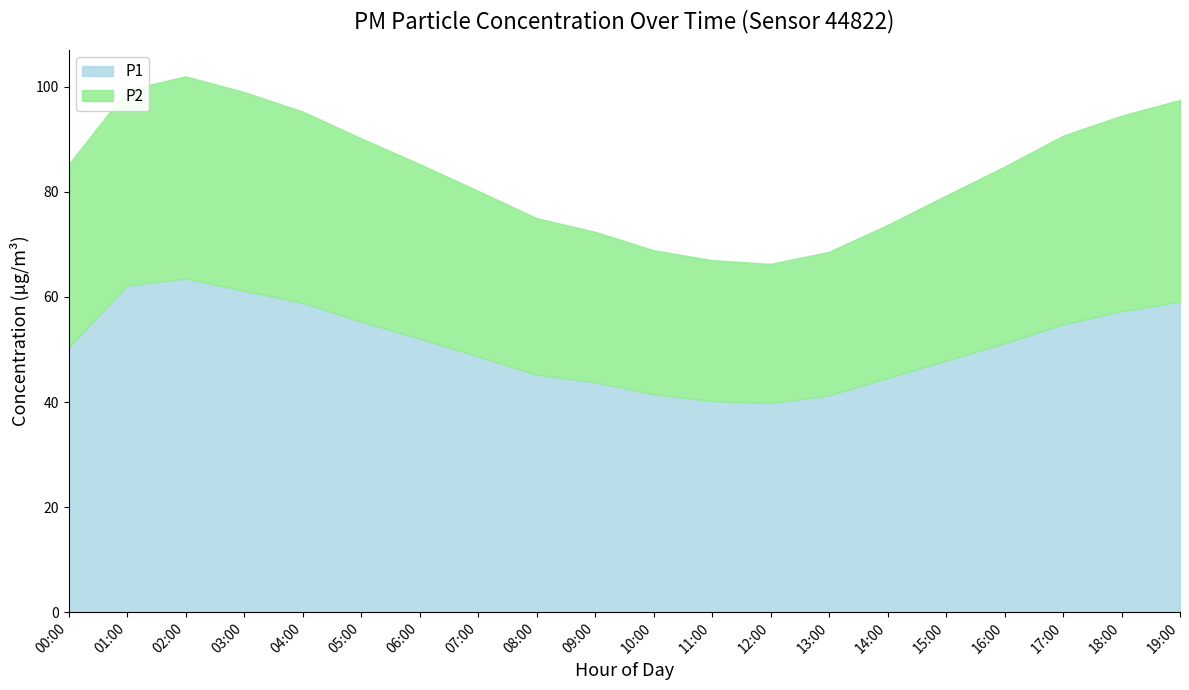

Does the chart have visible grid lines?

No